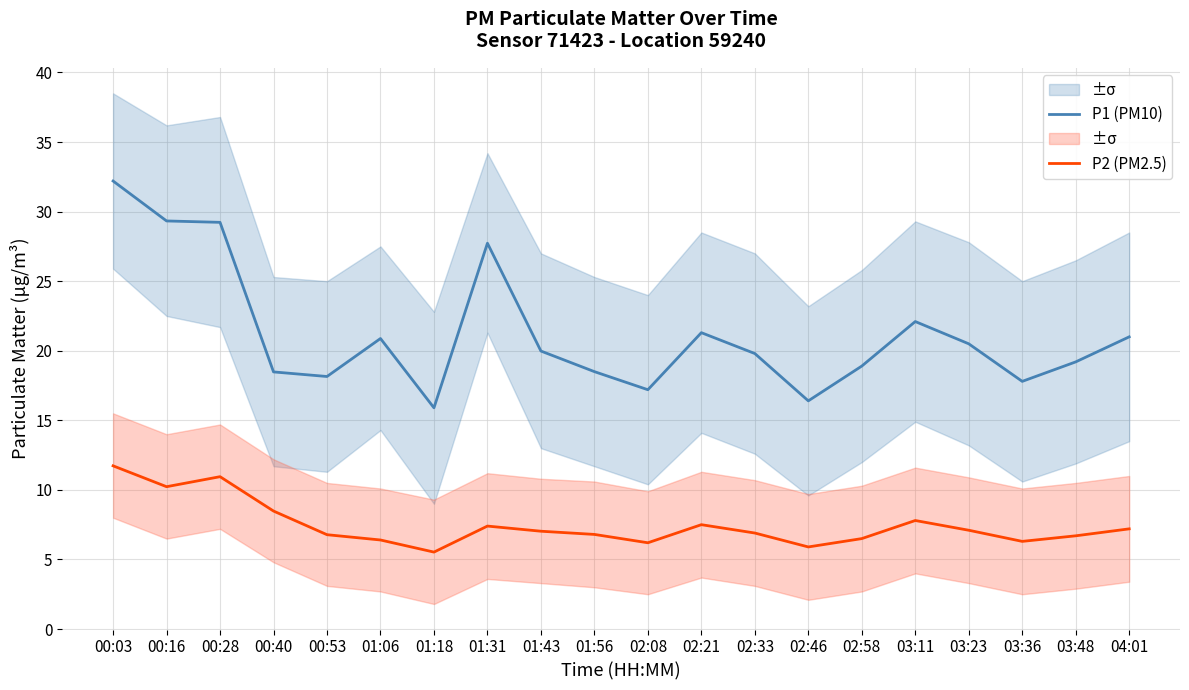

The P2 (PM2.5) series shows 6.3 at 03:36. True or false?

True